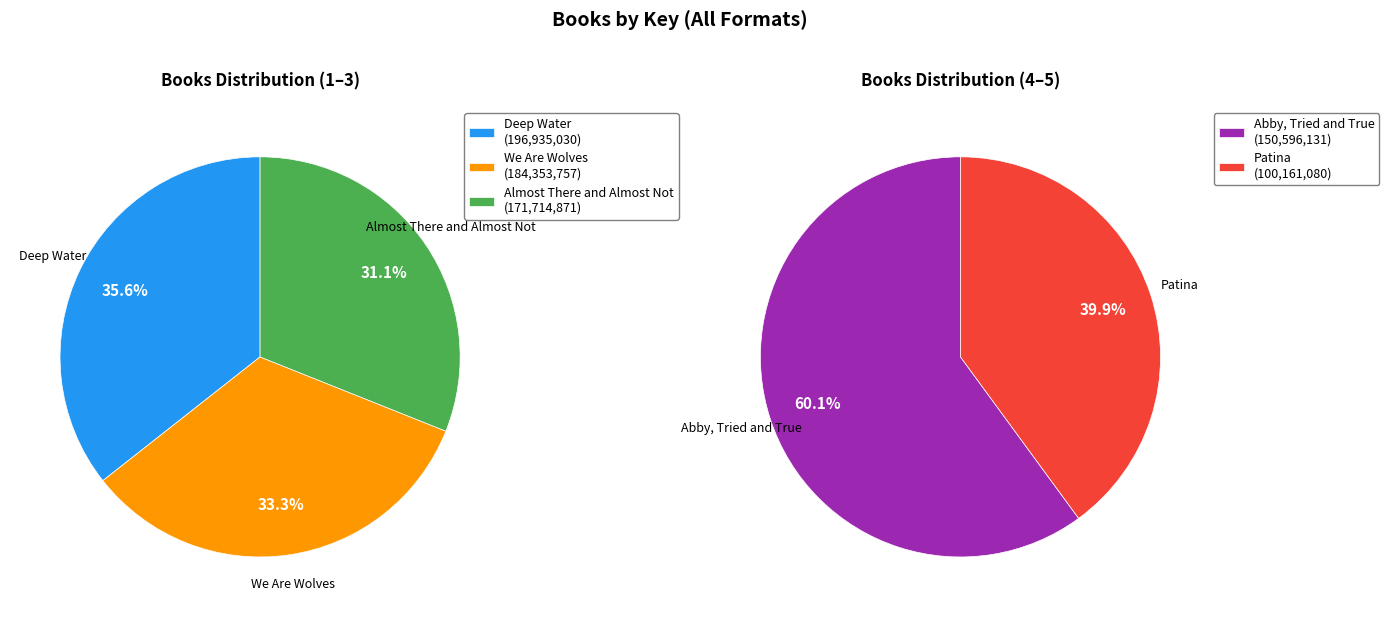

What is the ratio of the value at We Are Wolves to the value at Deep Water?

0.9